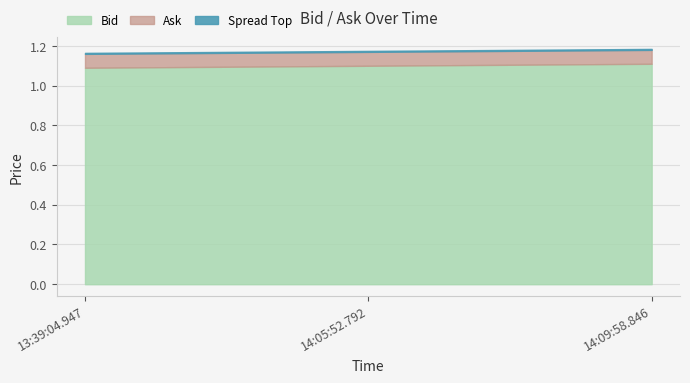

Which series has the largest range (max minus min)?

Bid